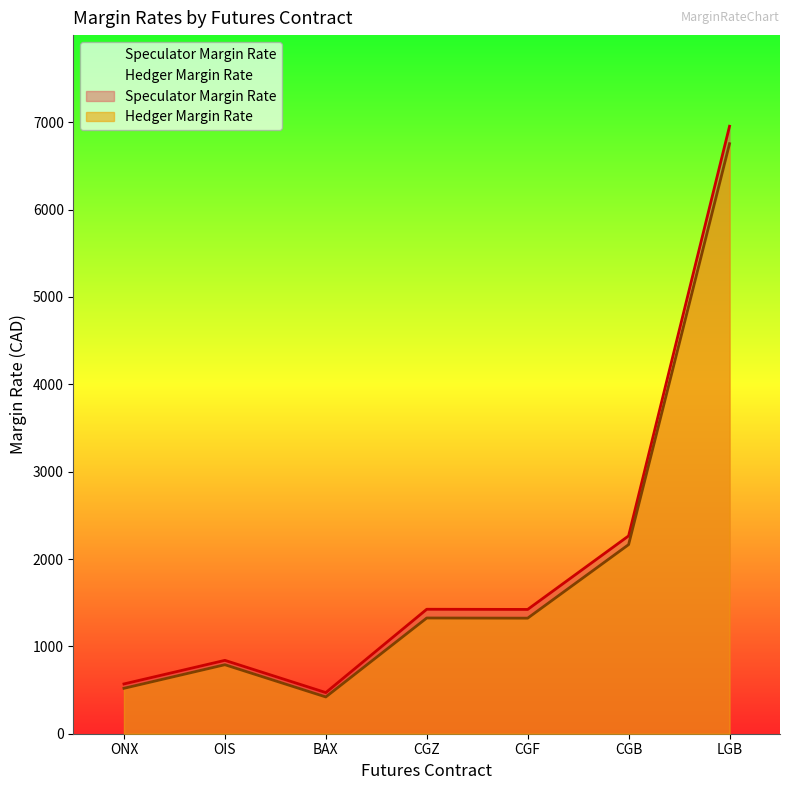

What is the value of the Hedger Margin Rate point at the 7th from the left?

6755